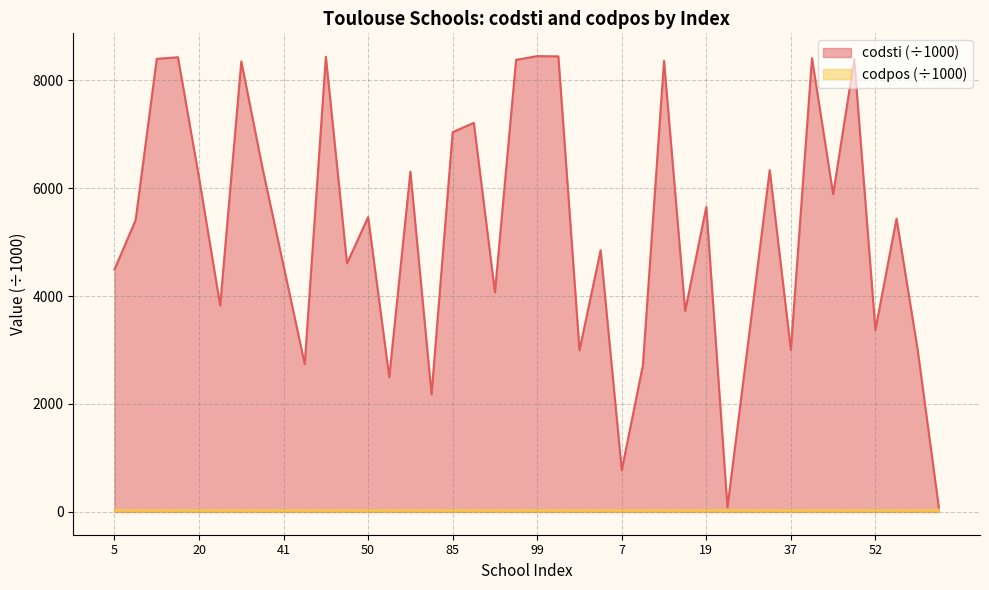

How many lines are shown in the chart?

2